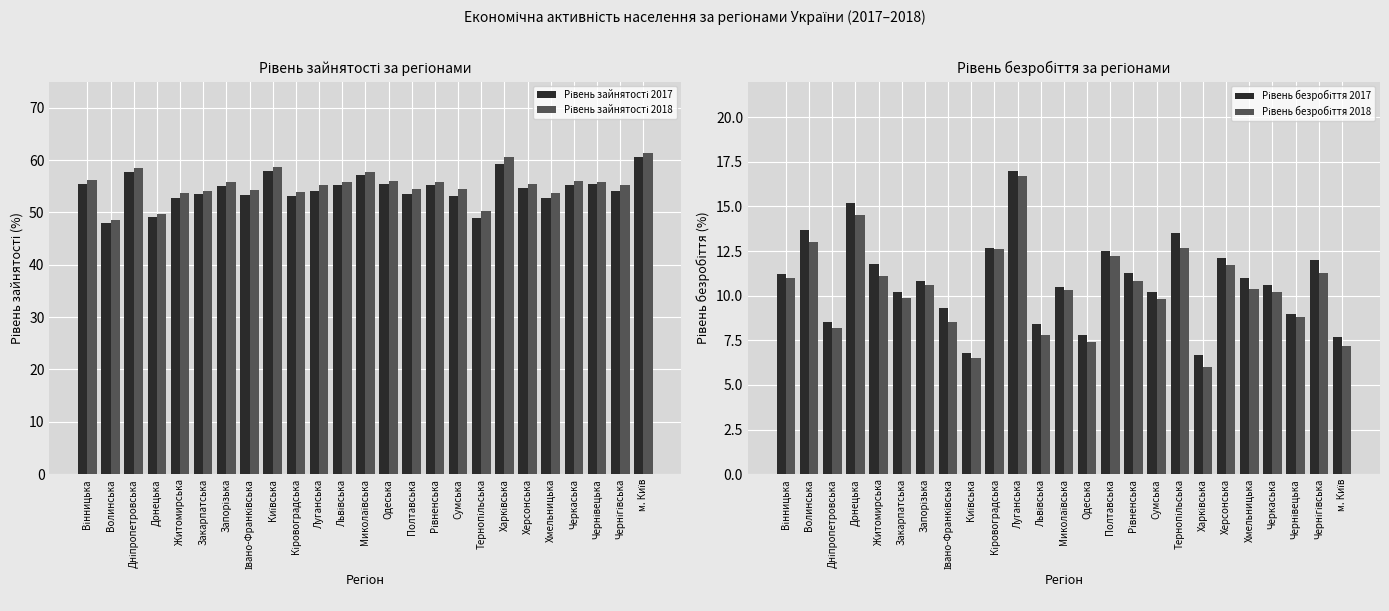

Which has a higher value, Черкаська or Харківська?

Харківська